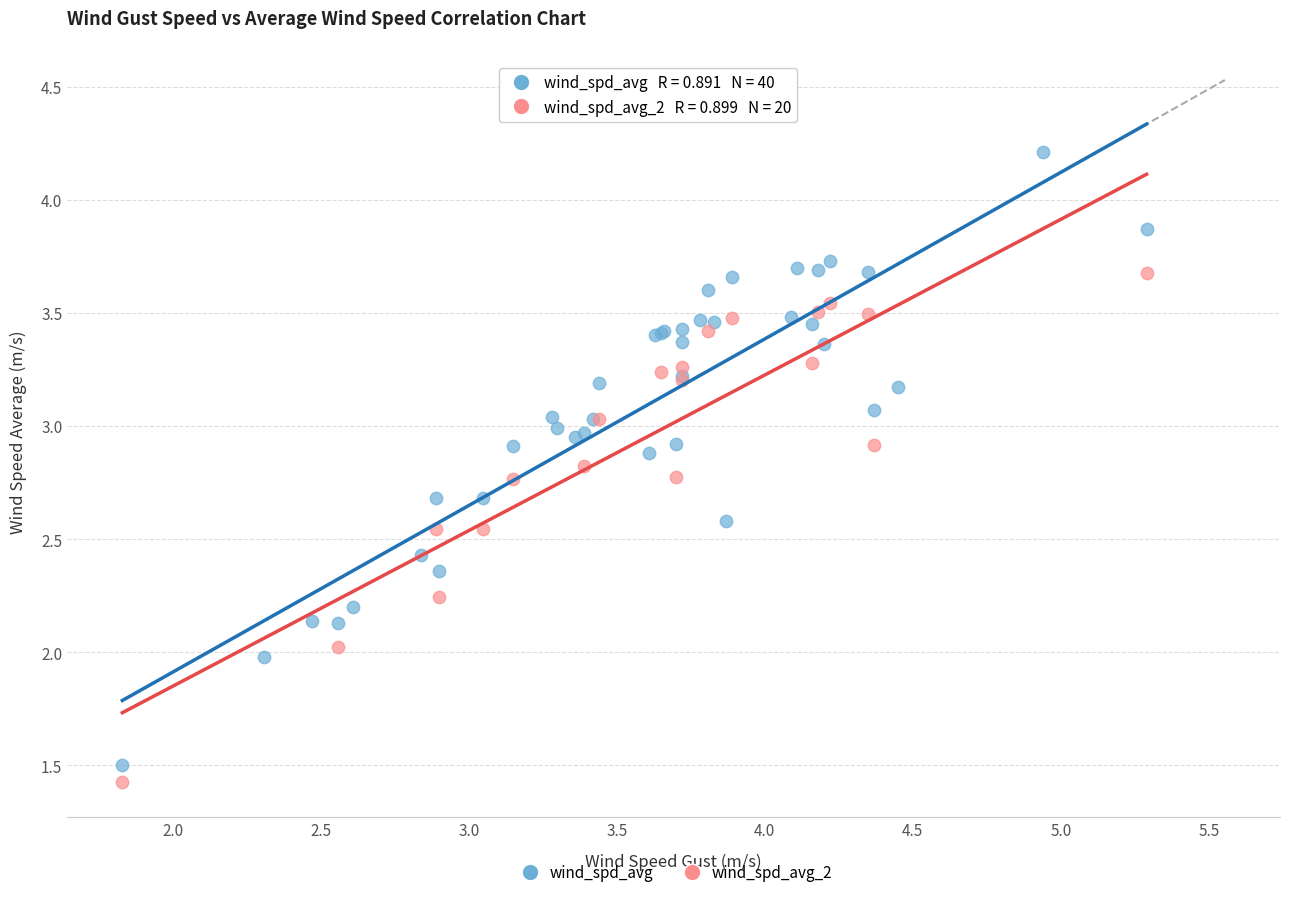

Which series contains the highest Y value?

wind_spd_avg